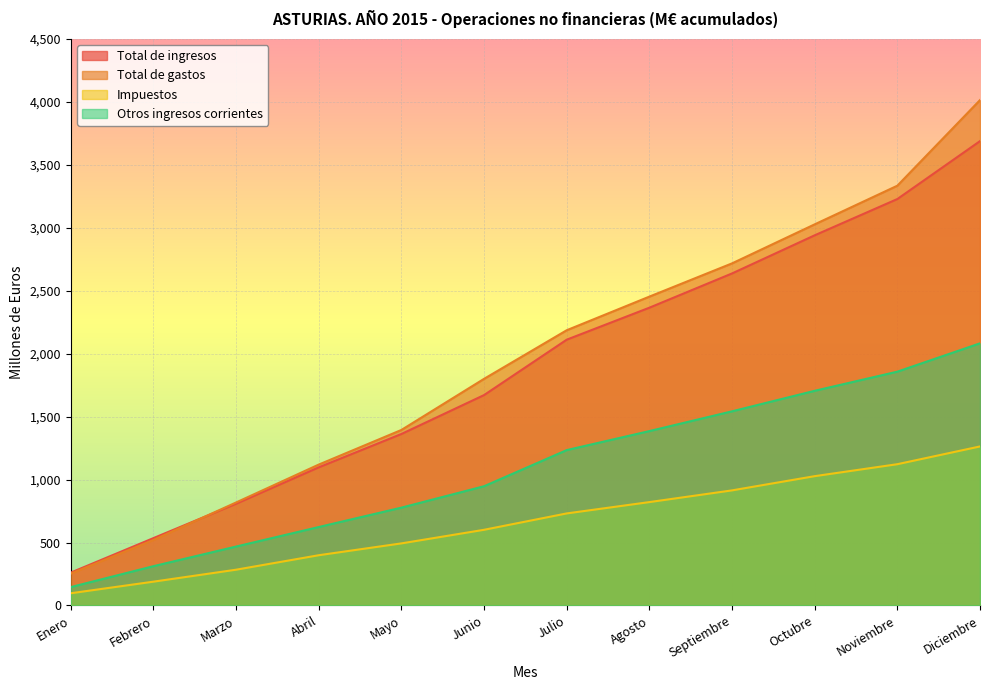

At Octubre, list the series in order from smallest to largest.

Impuestos, Otros ingresos corrientes, Total de ingresos, Total de gastos